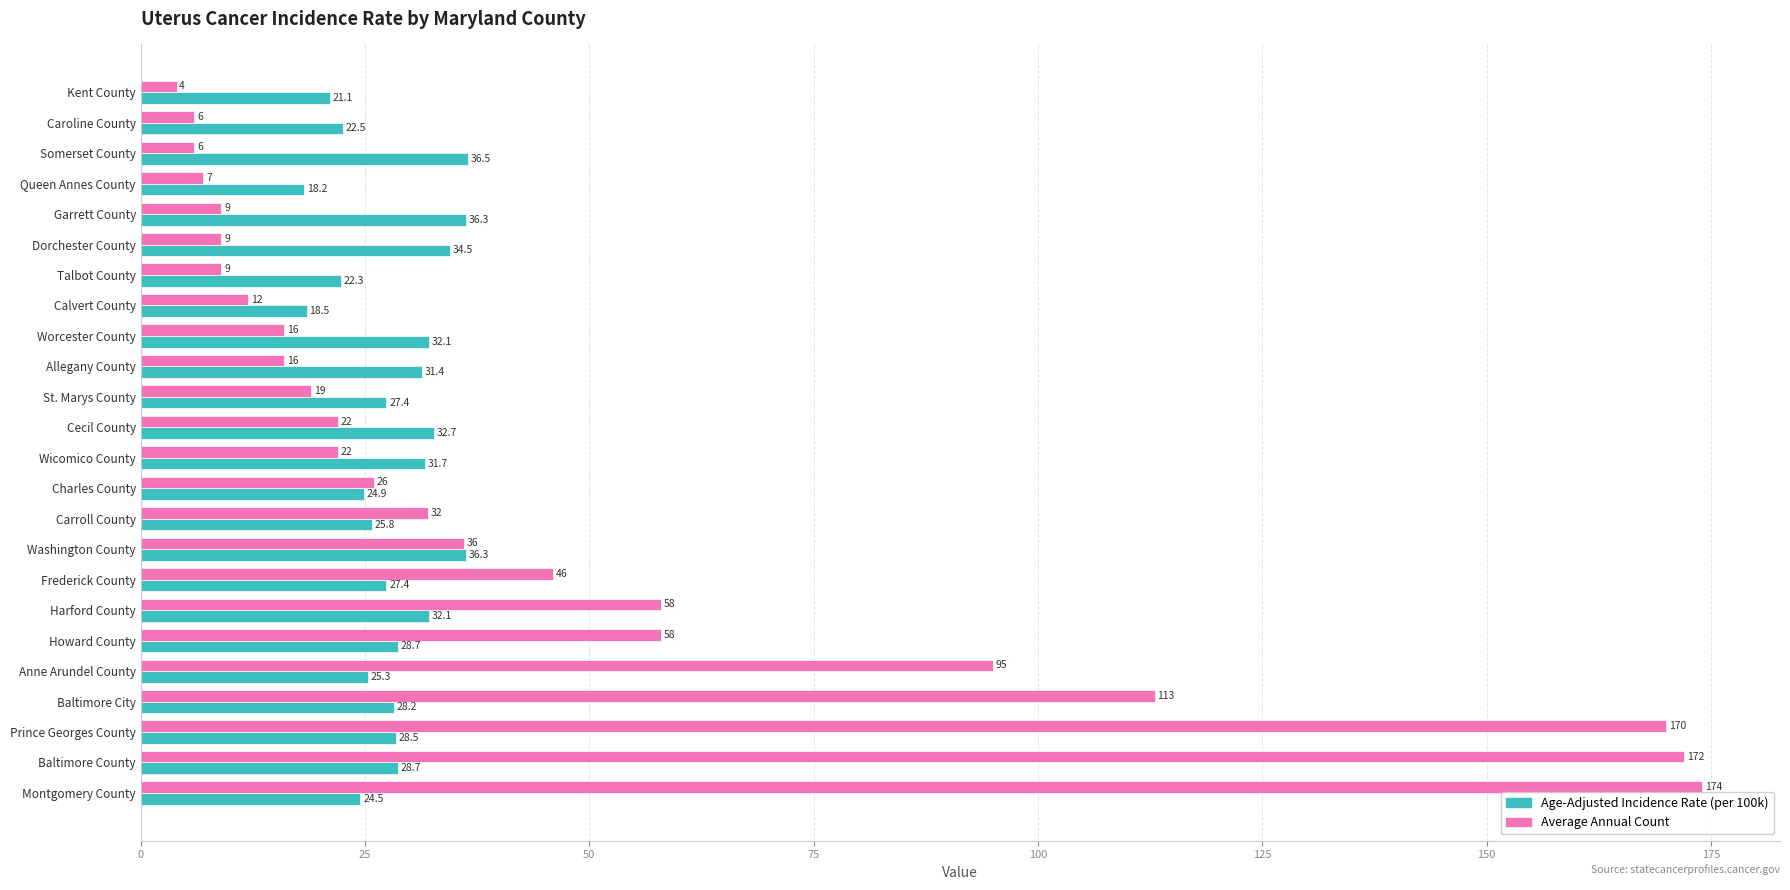

At which category does the chart reach its minimum across all series?

Kent County